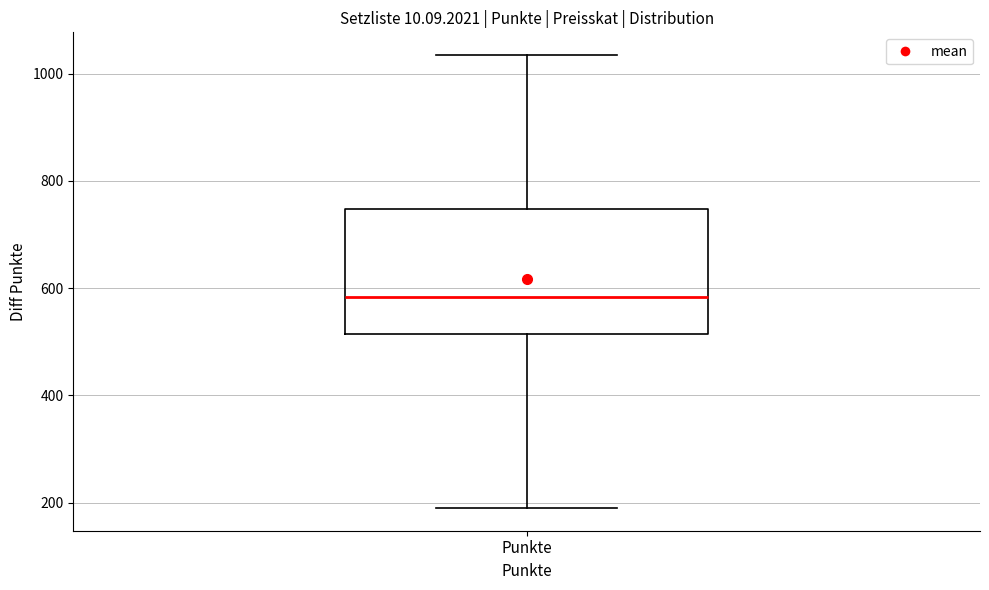

Transcribe this box plot: give where the median line is, the range the box spans, and where the two whiskers end, as read against the y-axis. The values are not printed on the chart, so give them approximately, as read against the axis.

median 580, box 520 to 740, whiskers 200 to 1040